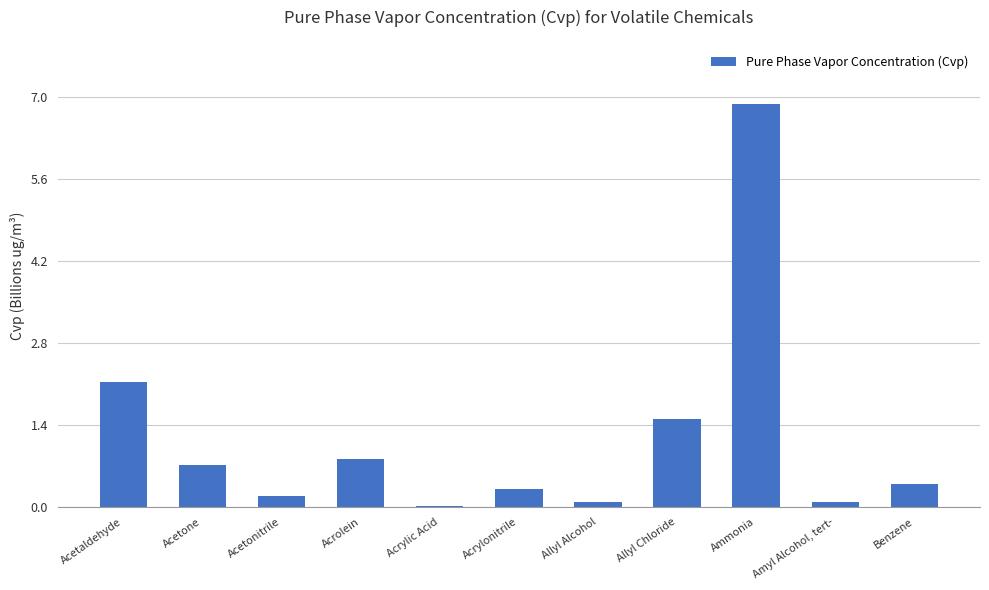

The chart shows a value of 0.1 at Amyl Alcohol, tert-. True or false?

True